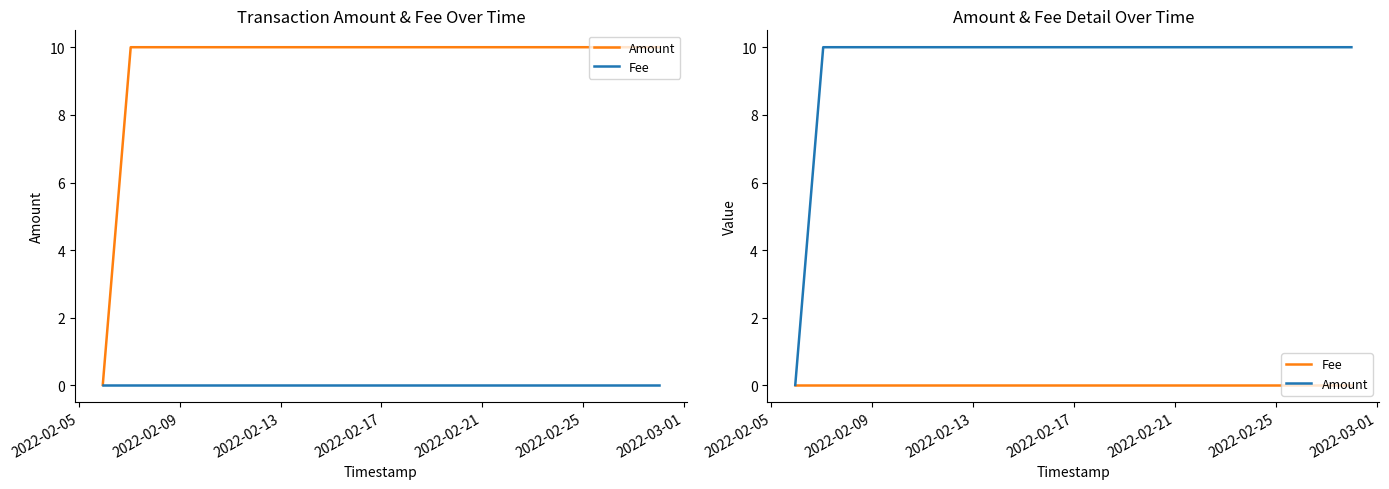

True or false: Fee has a value of 0.0 at 2022-02-09.

False